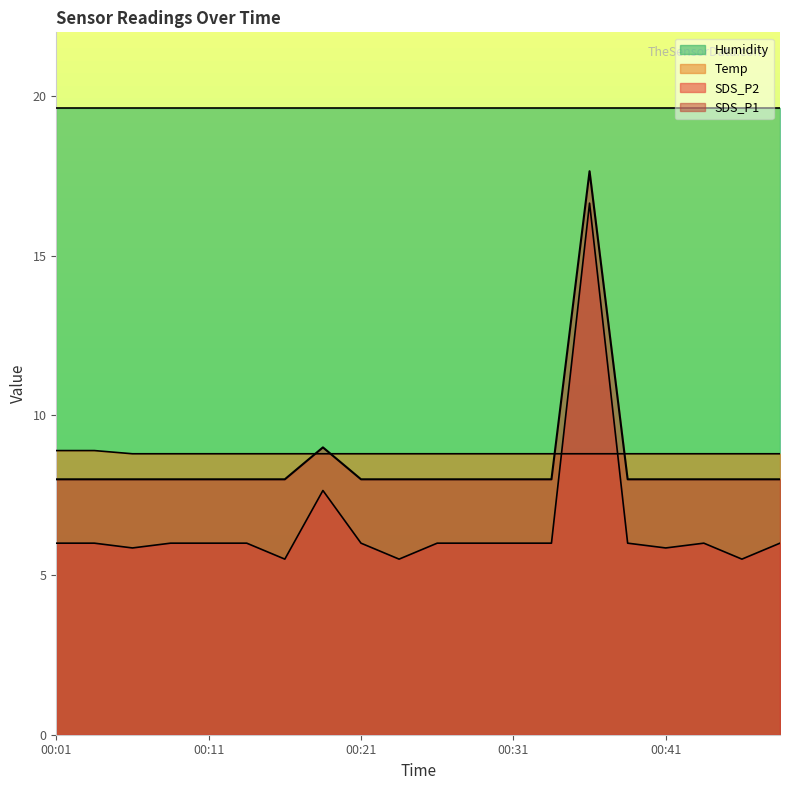

True or false: SDS_P2 and SDS_P1 intersect in this chart.

False